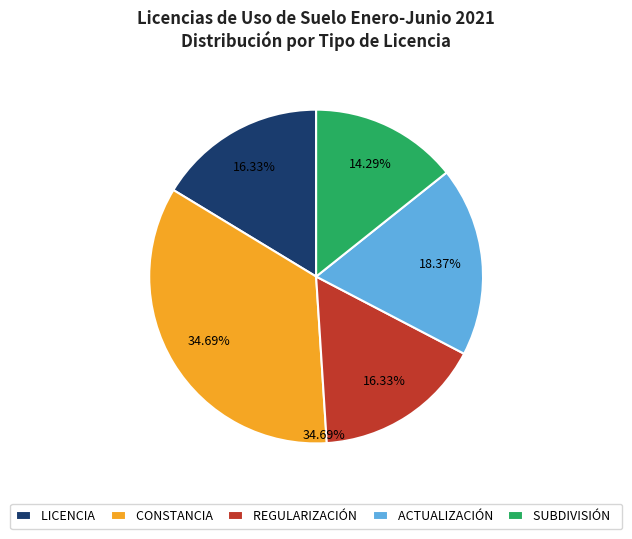

True or false: CONSTANCIA accounts for 46% of the total.

False